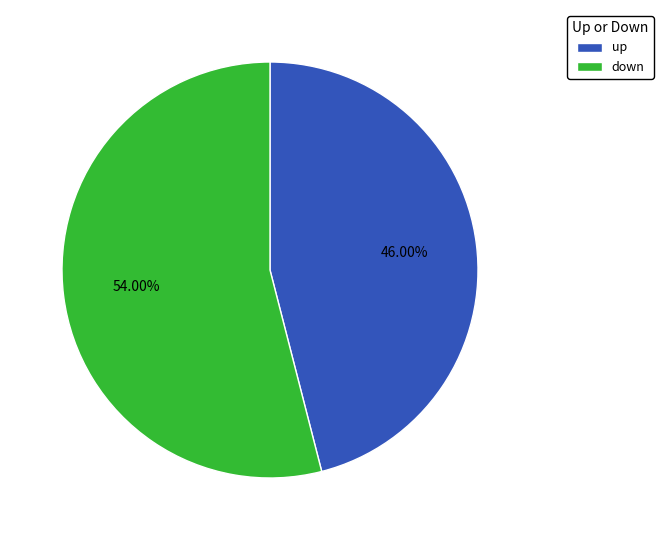

What percentage is the up slice, to the nearest percent?

46%